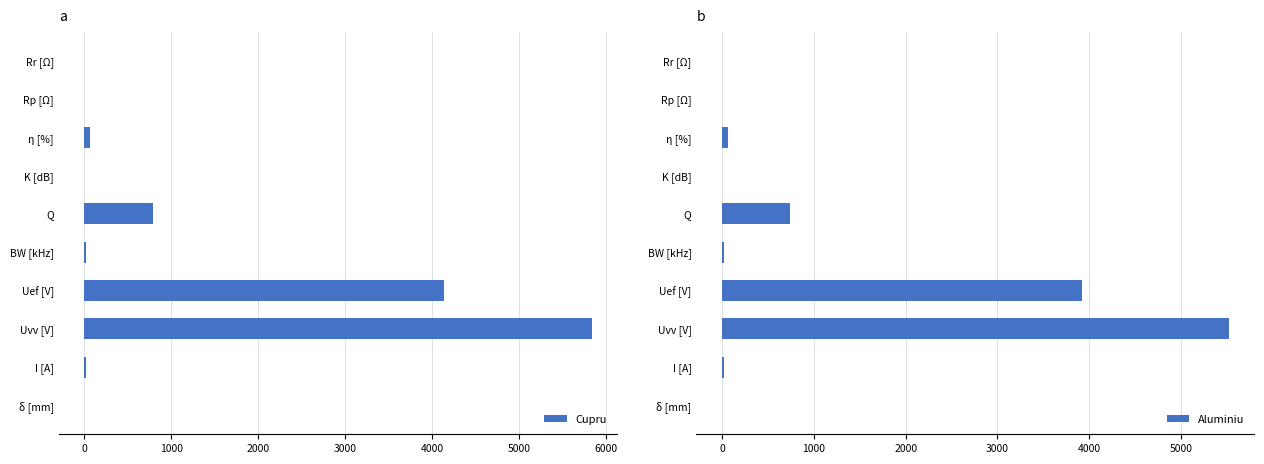

What is the average value of the Cupru series?

1086.4